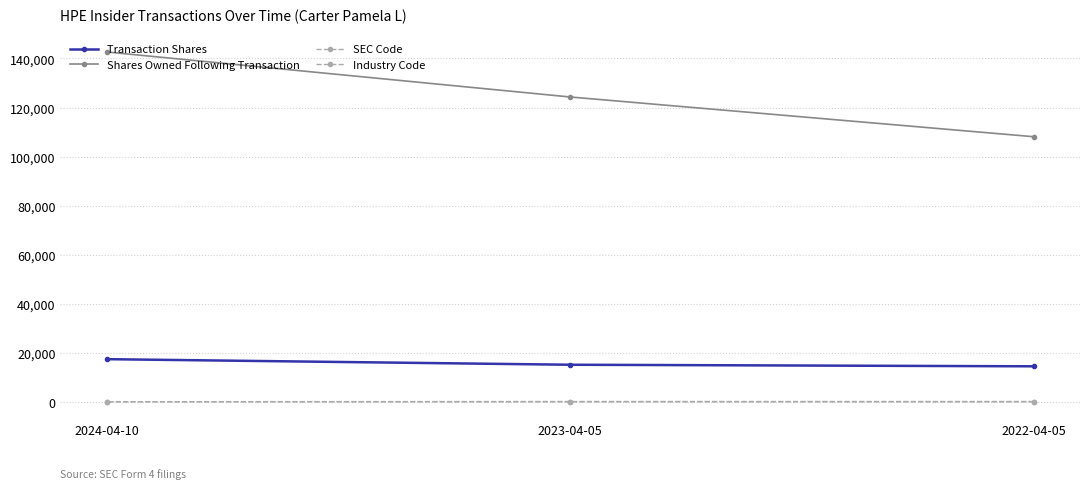

Count the Industry Code values in the range 35 to 127.

3